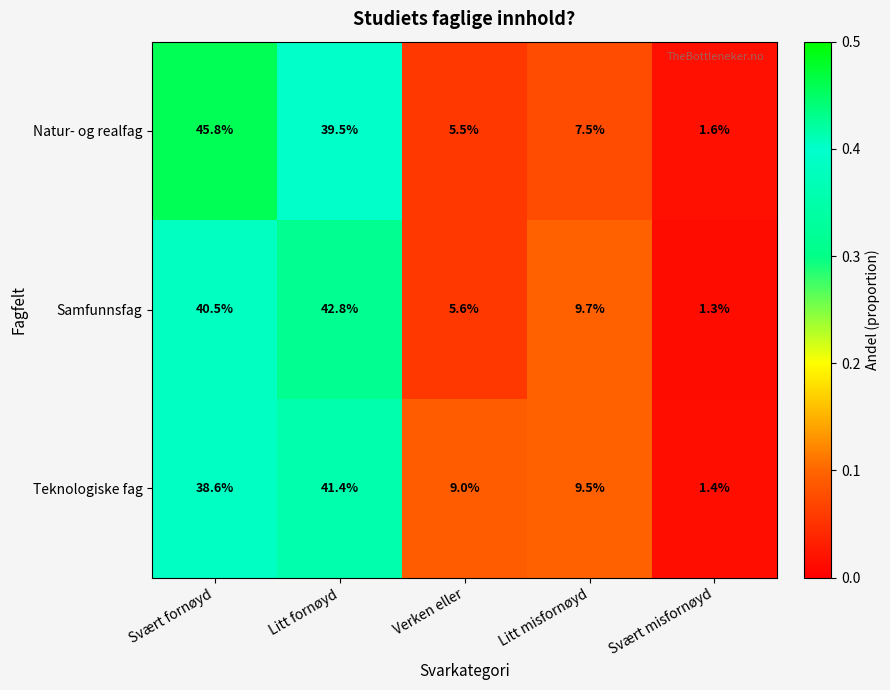

At which label is Teknologiske fag closest to 21?

Litt misfornøyd